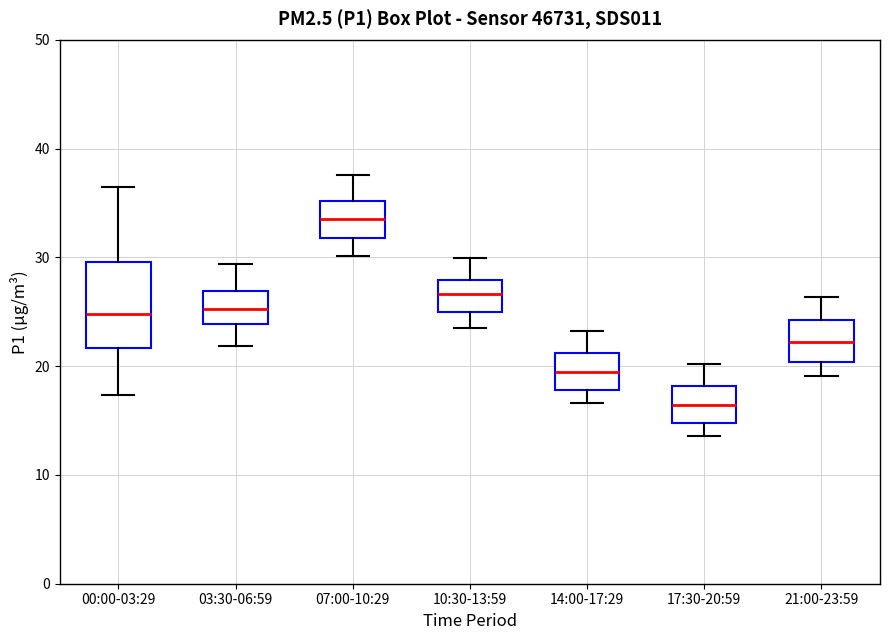

Reading left to right, transcribe this box plot: for each box, give where its median line is, the range the box spans, and where its two whiskers end, as read against the y-axis. The values are not printed on the chart, so give them approximately, as read against the axis.

00:00-03:29: median 25, box 22 to 30, whiskers 17 to 37
03:30-06:59: median 25, box 24 to 27, whiskers 22 to 29
07:00-10:29: median 34, box 32 to 35, whiskers 30 to 38
10:30-13:59: median 27, box 25 to 28, whiskers 24 to 30
14:00-17:29: median 19, box 18 to 21, whiskers 17 to 23
17:30-20:59: median 16, box 15 to 18, whiskers 14 to 20
21:00-23:59: median 22, box 20 to 24, whiskers 19 to 26